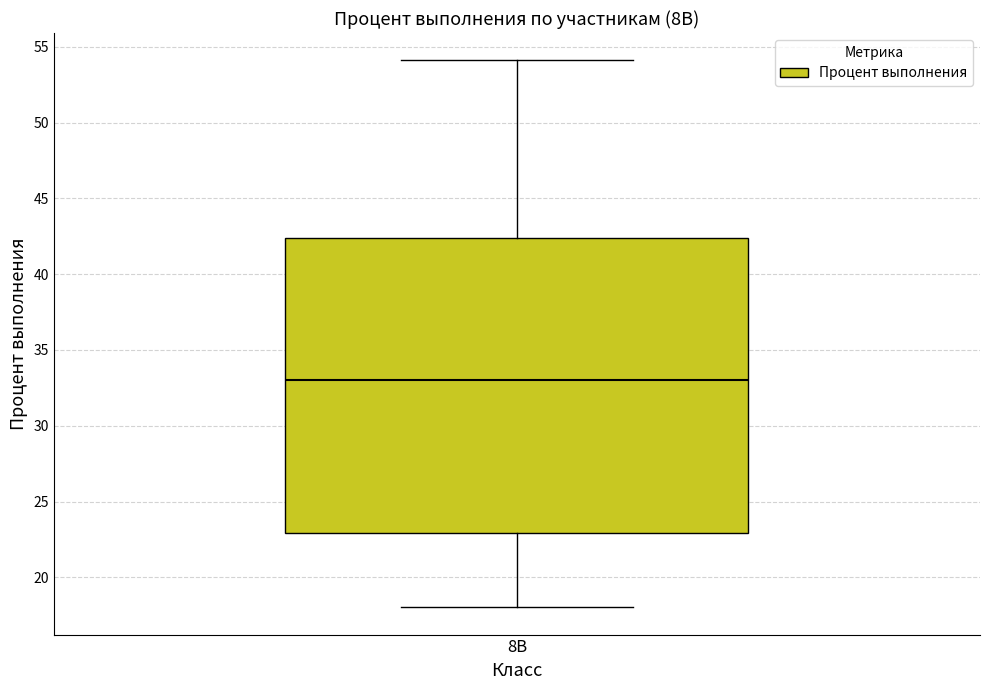

Transcribe this box plot: give where the median line is, the range the box spans, and where the two whiskers end, as read against the y-axis. The values are not printed on the chart, so give them approximately, as read against the axis.

median 33.0, box 23.0 to 42.5, whiskers 18.0 to 54.0